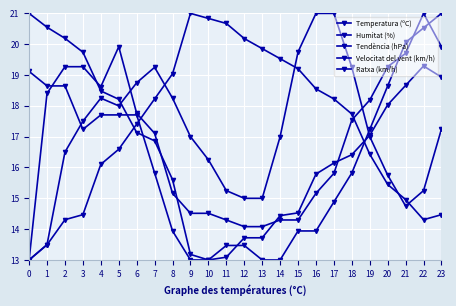

What value does the Ratxa (km/h) series have at 8?

15.2